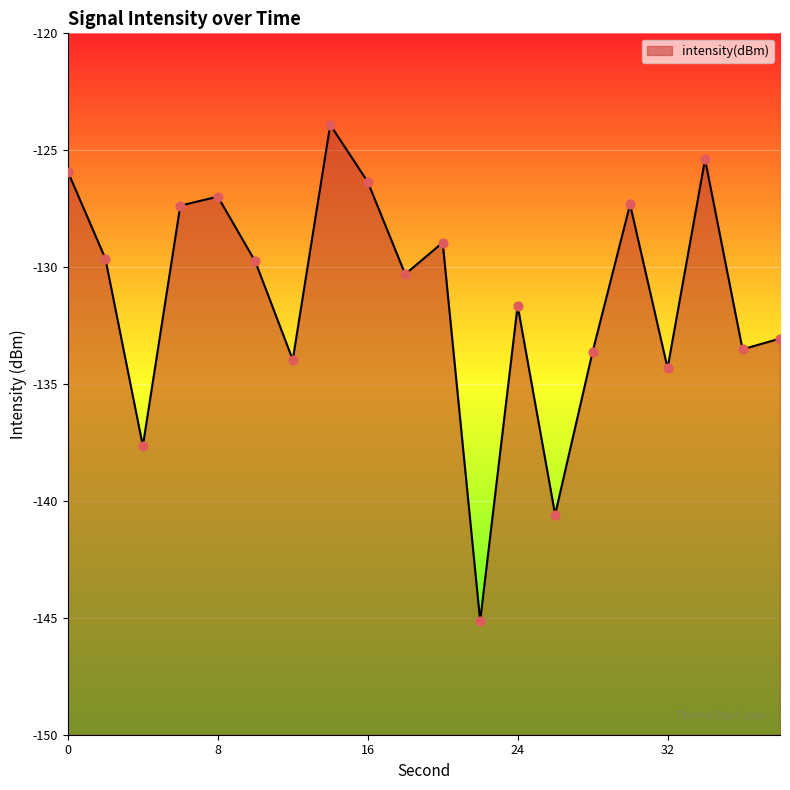

Which has a higher value, 8 or 32?

8